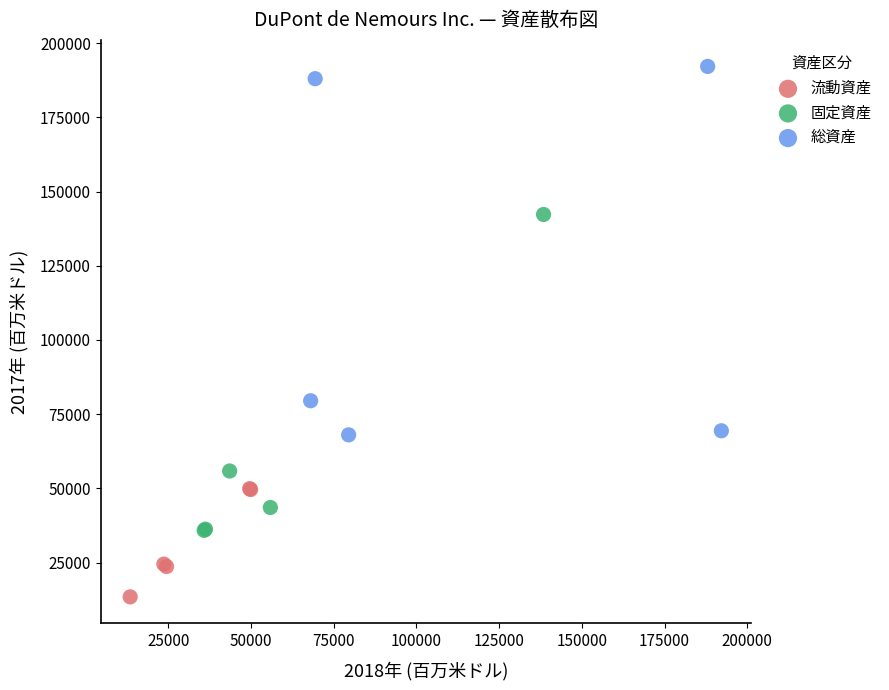

Which series contains the highest Y value?

総資産